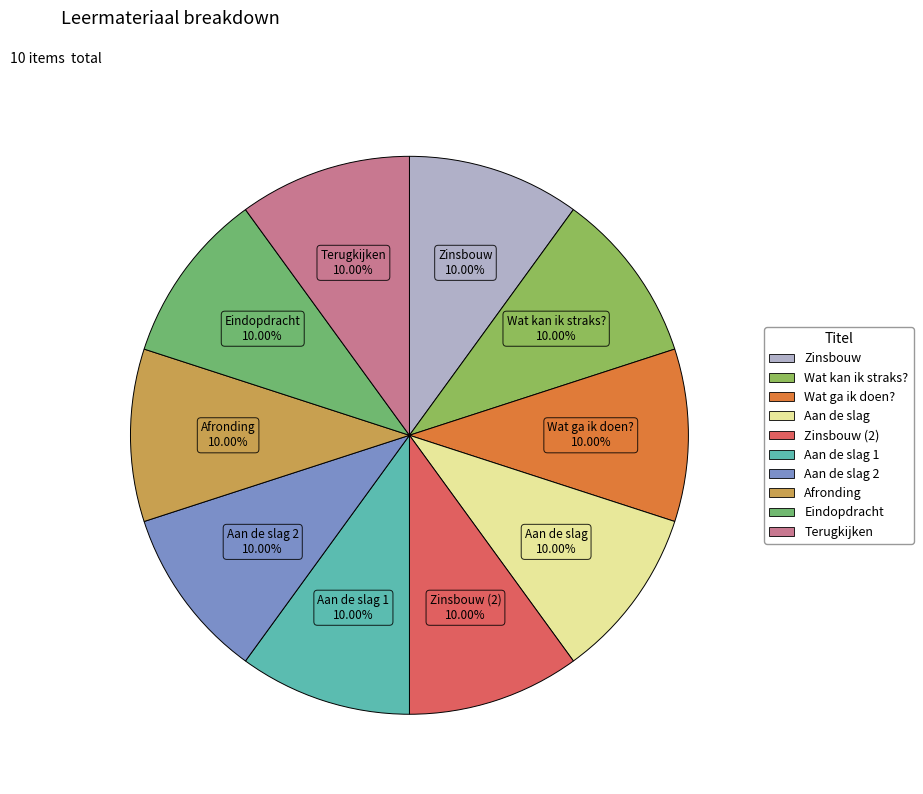

Rank the categories by value from highest to lowest.

Aan de slag 2, Aan de slag 1, Zinsbouw (2), Terugkijken, Eindopdracht, Afronding, Aan de slag, Wat ga ik doen?, Wat kan ik straks?, Zinsbouw